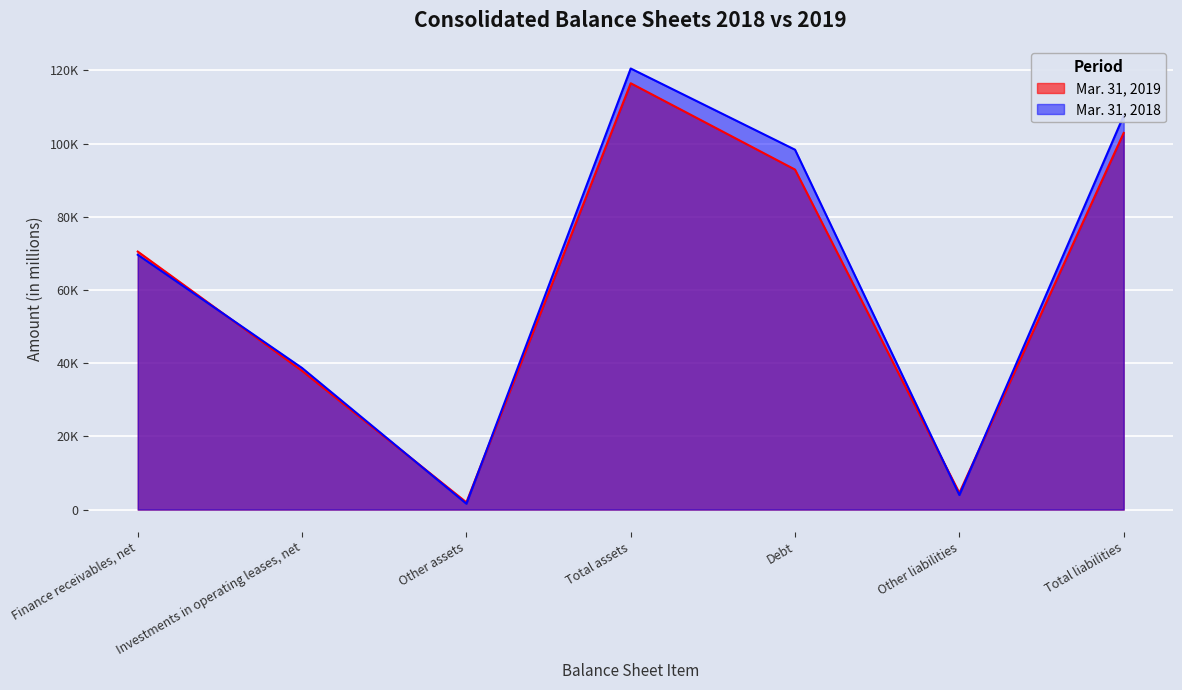

Rank the categories by Mar. 31, 2018 value from highest to lowest.

Total assets, Total liabilities, Debt, Finance receivables, net, Investments in operating leases, net, Other liabilities, Other assets